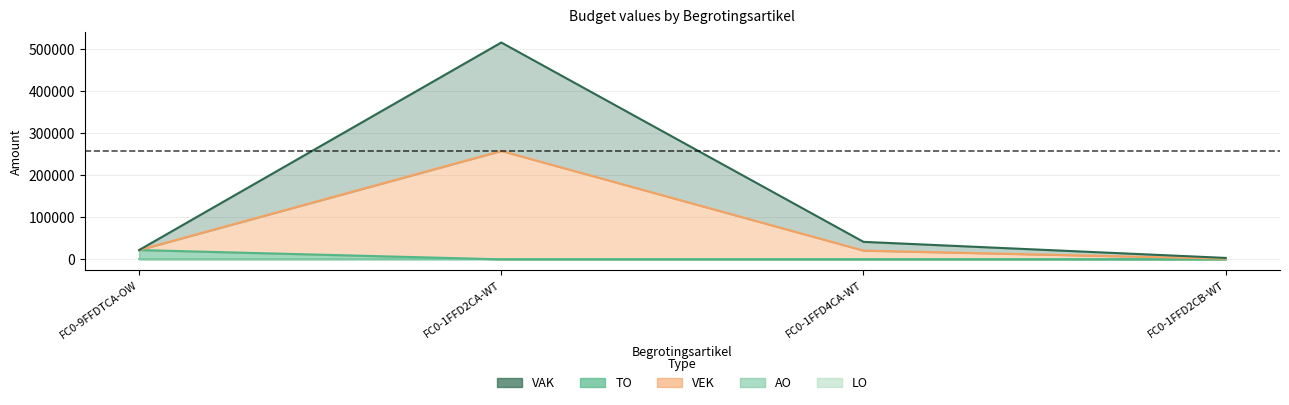

True or false: TO has more than 0 interior local peaks.

False